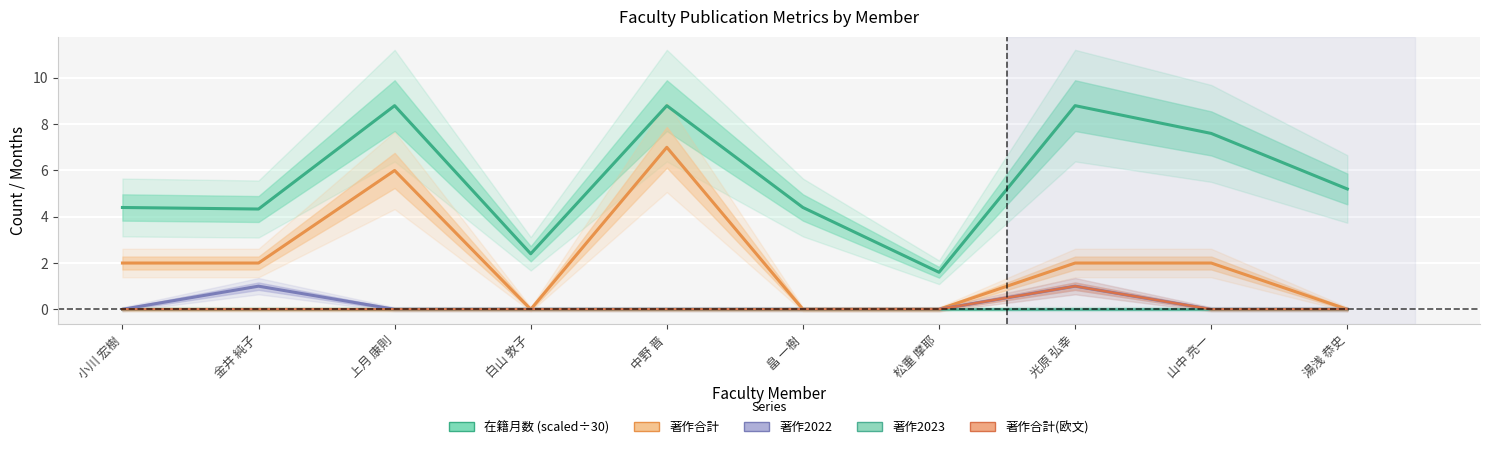

Reading left to right, transcribe all the data shown in this chart.

在籍月数: 4.4	4.3	8.8	2.4	8.8	4.4	1.6	8.8	7.6	5.2
著作合計: 2.0	2.0	6.0	0.0	7.0	0.0	0.0	2.0	2.0	0.0
著作2022: 0.0	1.0	0.0	0.0	0.0	0.0	0.0	1.0	0.0	0.0
著作2023: 0.0	0.0	0.0	0.0	0.0	0.0	0.0	0.0	0.0	0.0
著作合計(欧文): 0.0	0.0	0.0	0.0	0.0	0.0	0.0	1.0	0.0	0.0